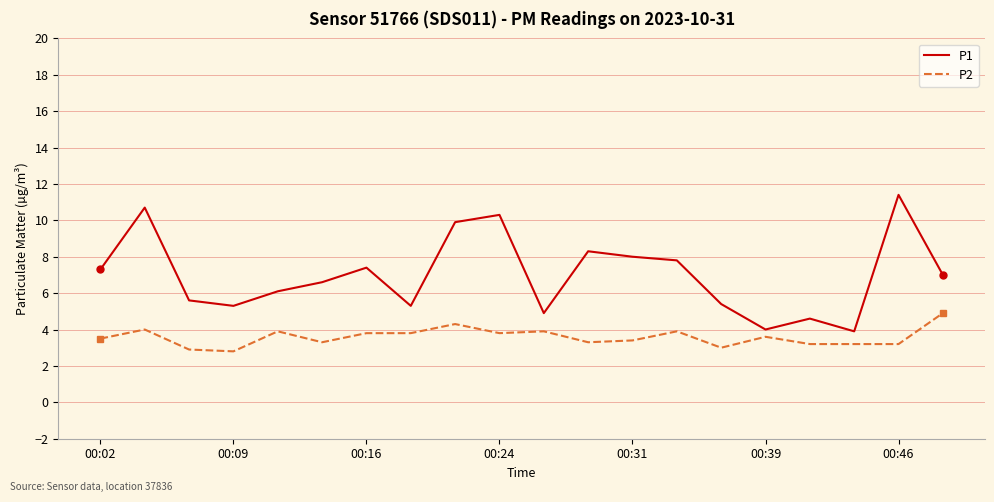

At how many categories does at least one series exceed 9?

4